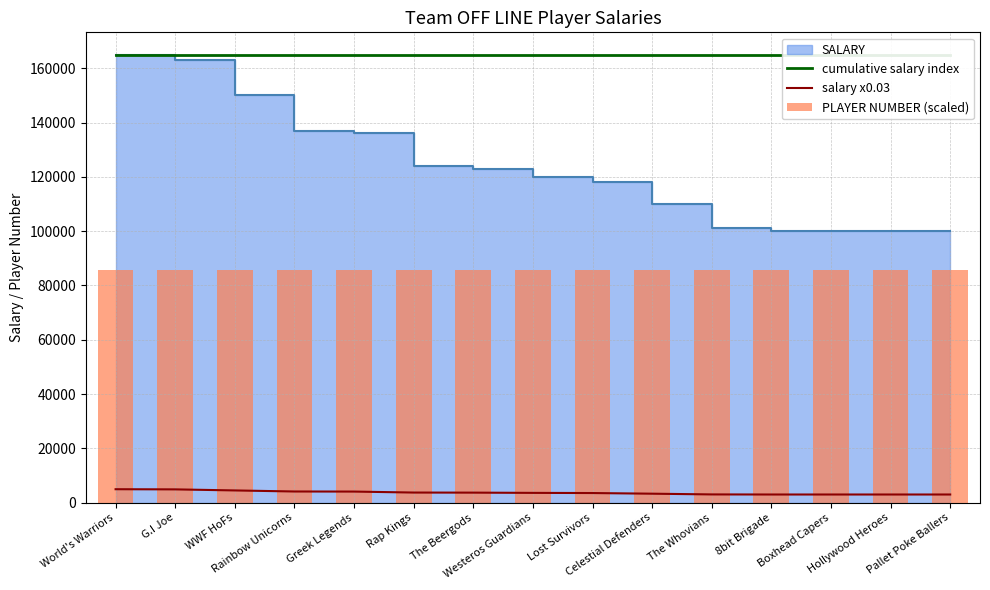

At which category does the chart reach its peak across all series?

World's Warriors